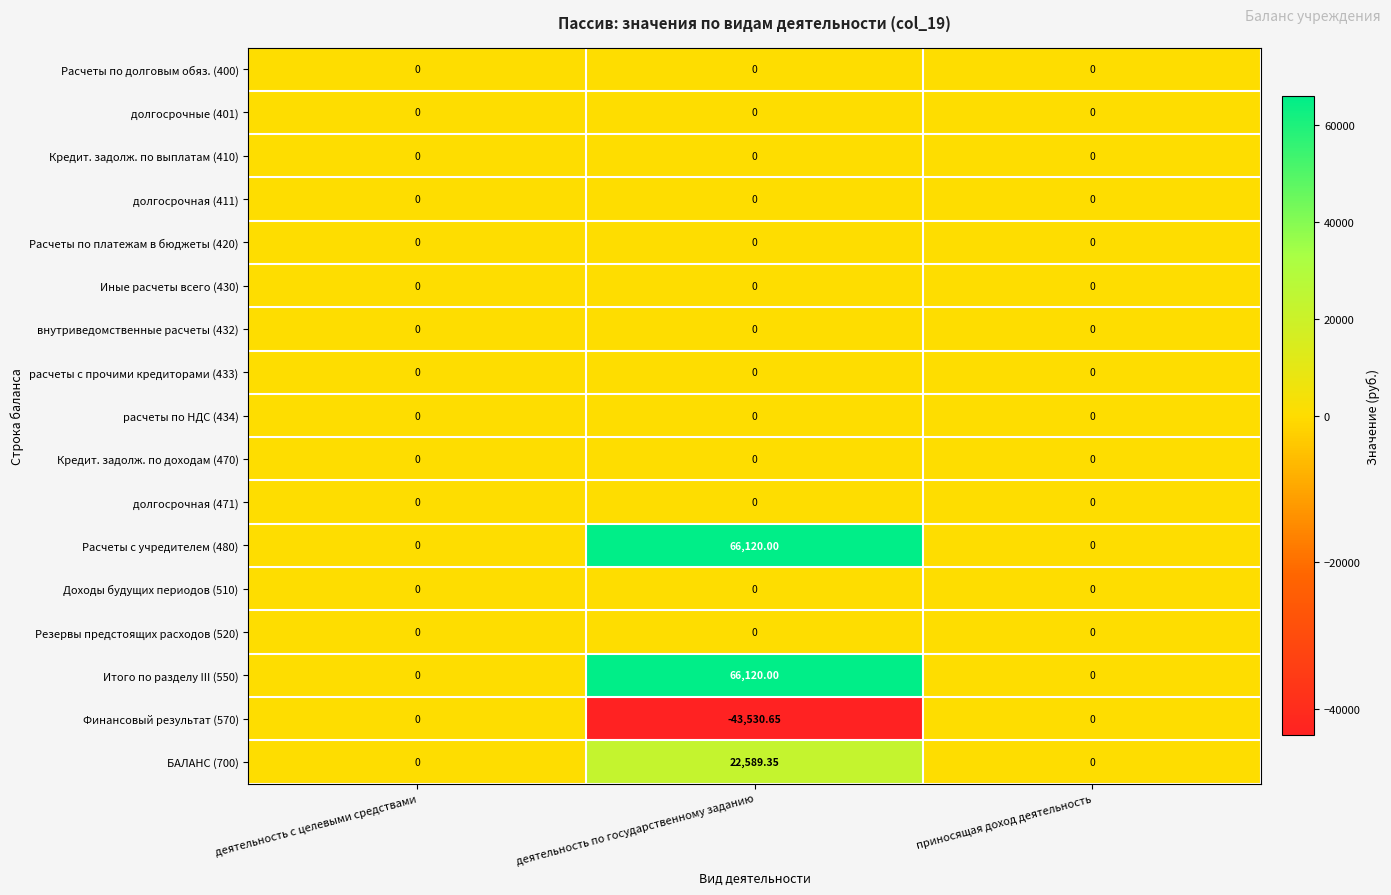

At which category does the chart reach its peak across all series?

деятельность по государственному заданию